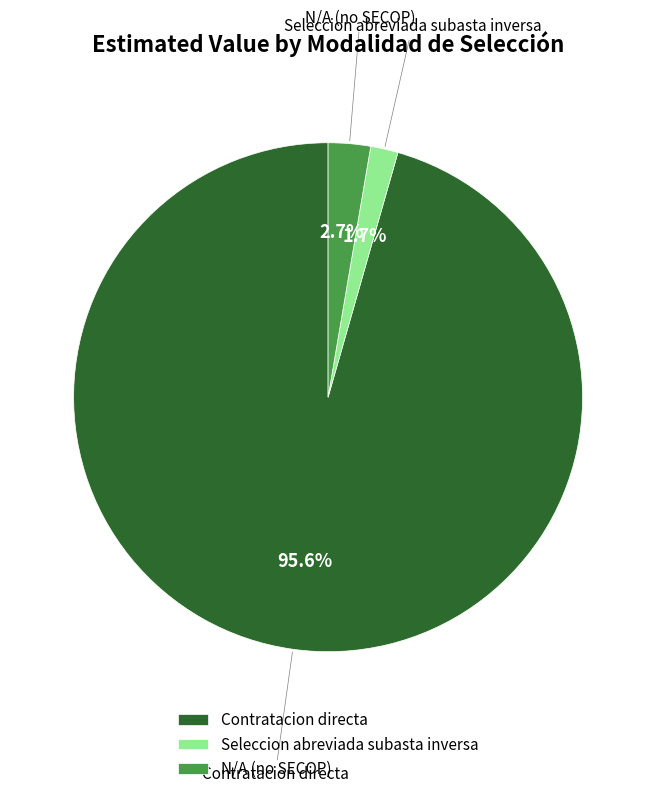

Is the sum of N/A (no SECOP) and Seleccion abreviada subasta inversa greater than half?

No